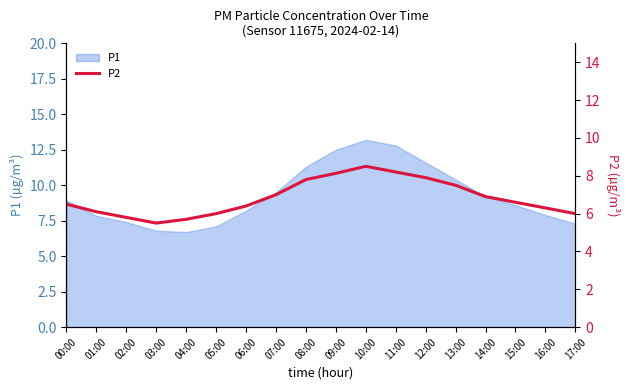

The chart shows a value of 11.0 at 14:00. True or false?

False